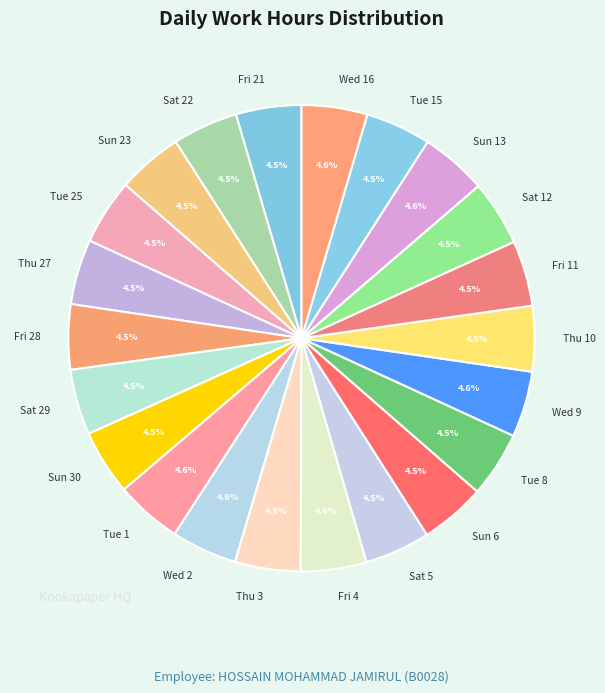

What percentage is NOT represented by Fri 28?

95.5%